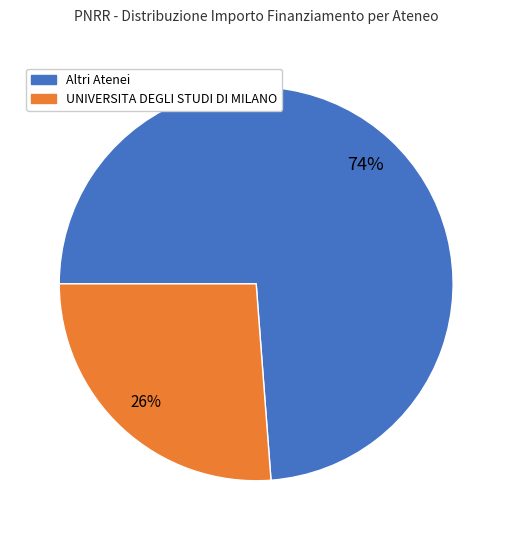

How many segments does this pie chart have?

2